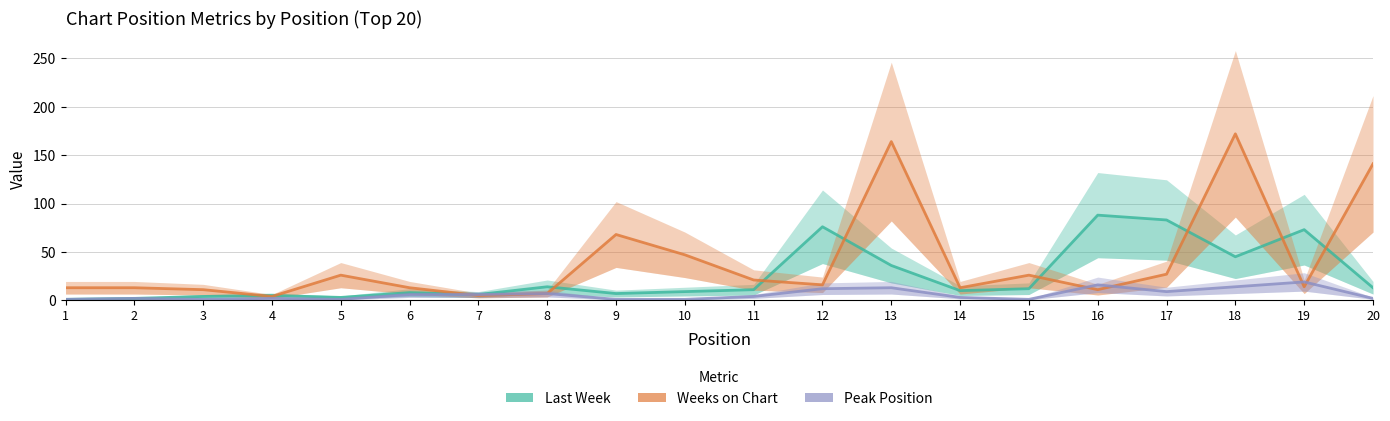

Which series has the widest spread of values?

Weeks on Chart